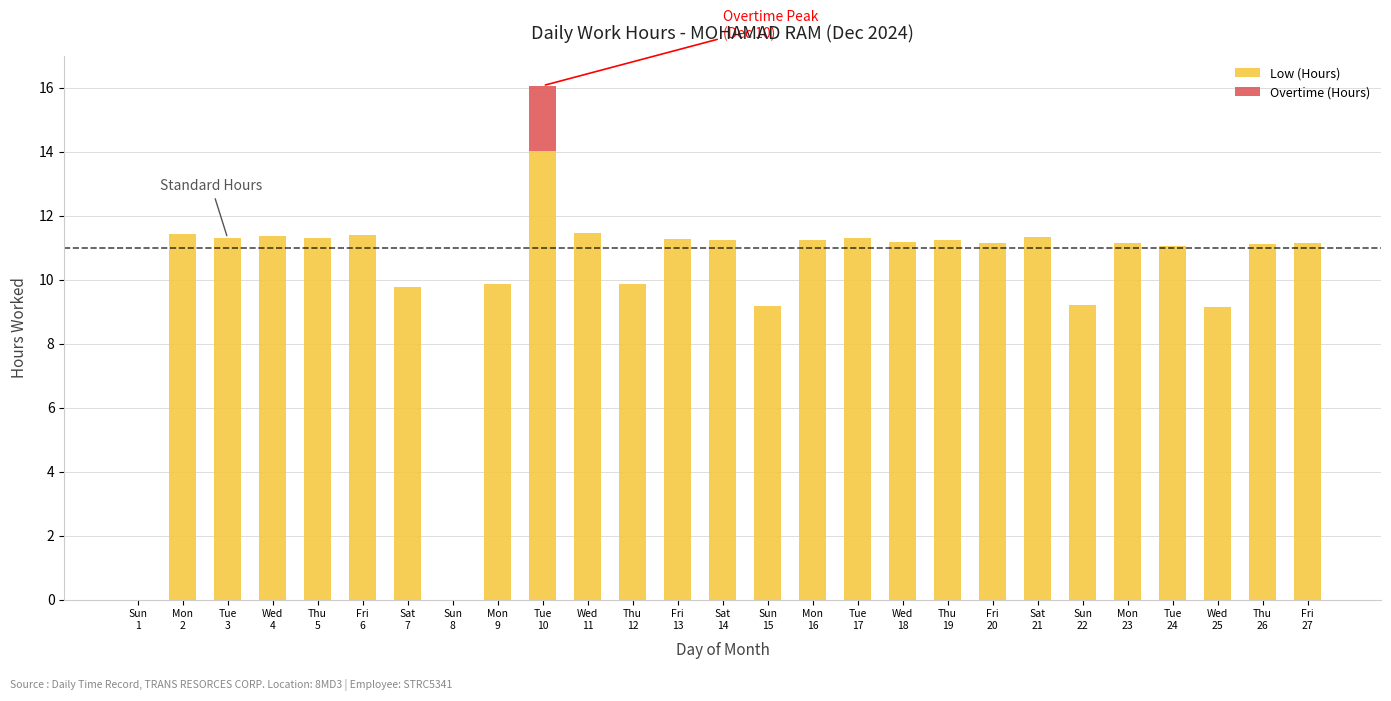

What is the sum of all Low (Hours) values?

273.7